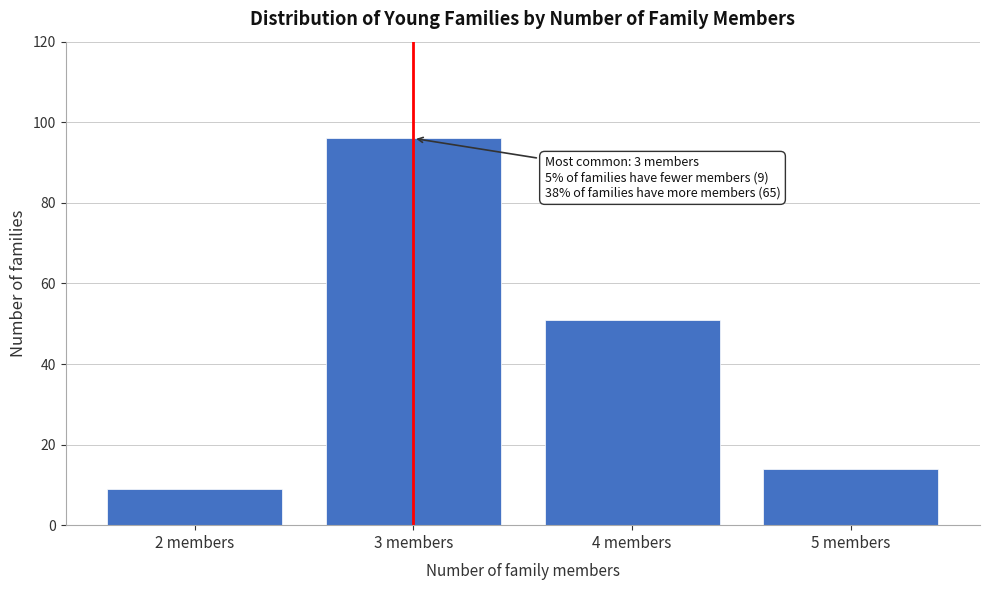

Reading left to right, what are all the values shown in this chart?

2 members=9	3 members=96	4 members=51	5 members=14